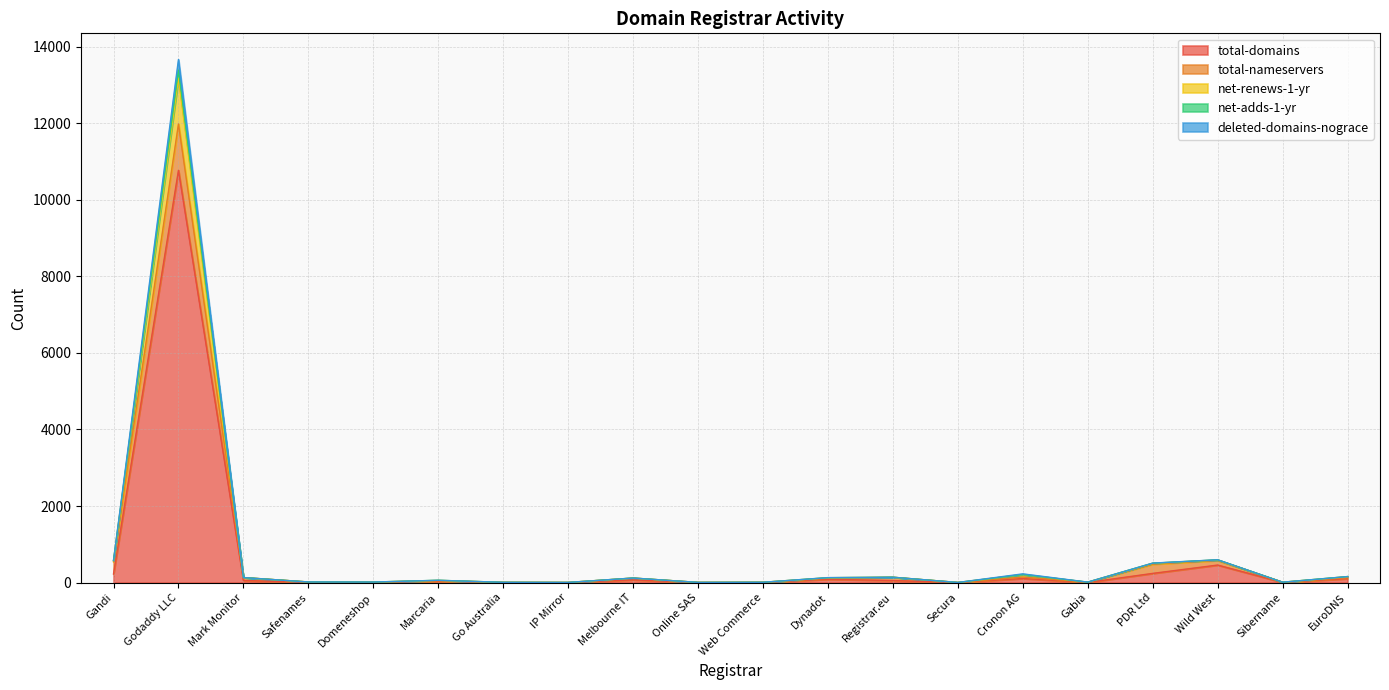

Between Godaddy LLC and Mark Monitor, which is larger?

Godaddy LLC